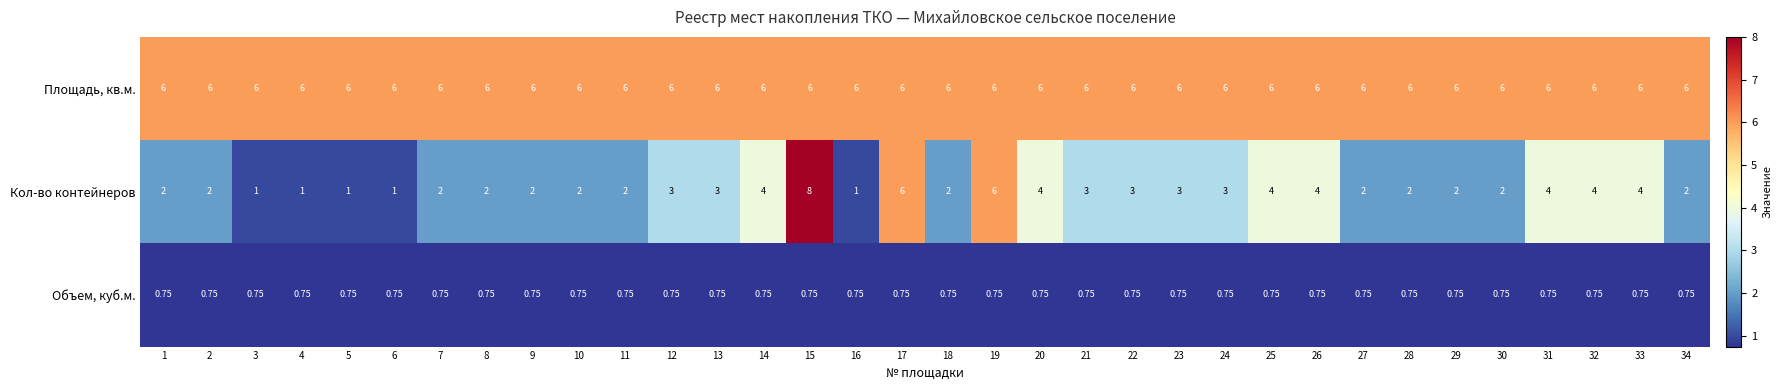

List the series in order of their peak value, lowest first.

Объем, куб.м., Площадь, кв.м., Кол-во контейнеров